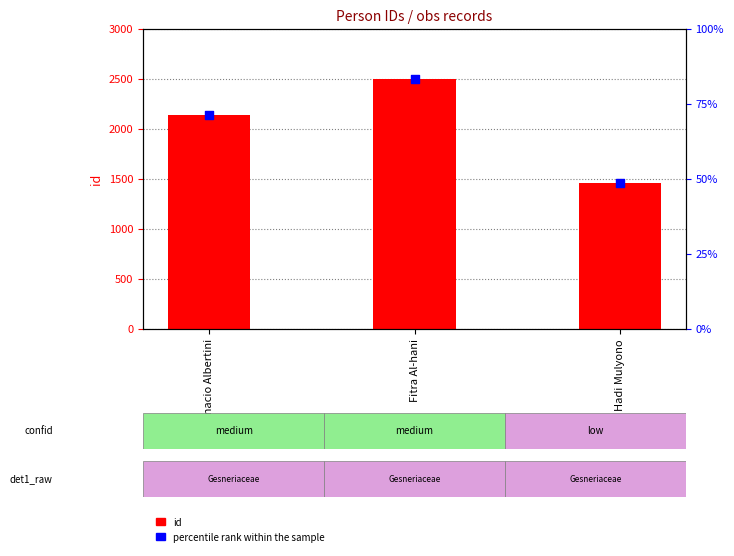

Which series contains the lowest Y value?

percentile rank within the sample